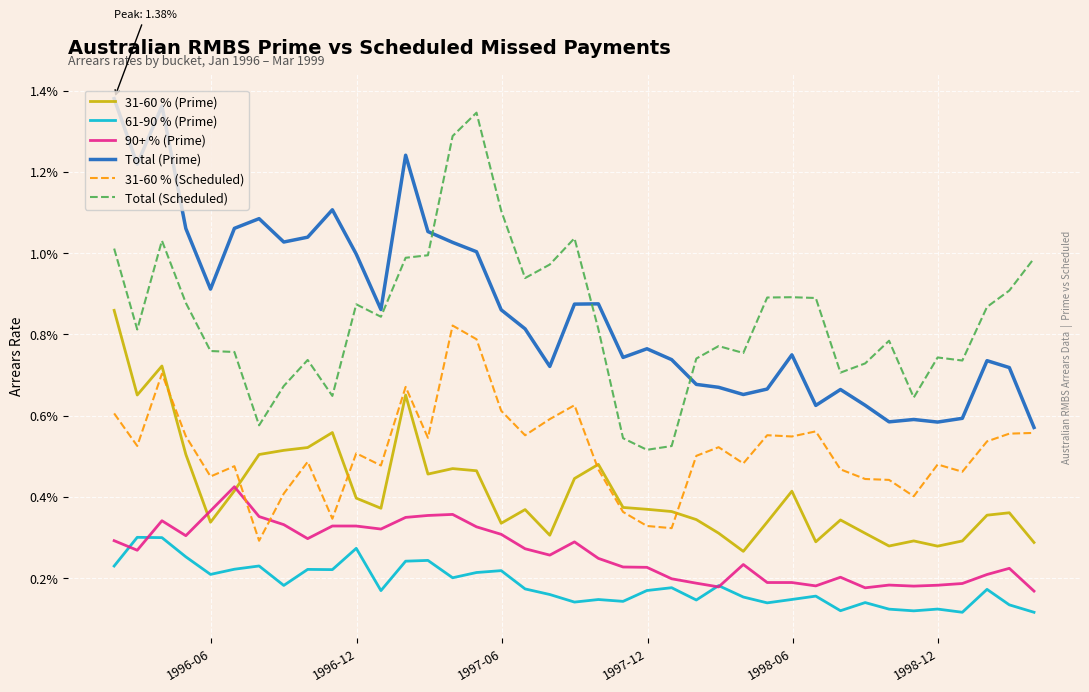

How many times do 61-90 % (Prime) and 90+ % (Prime) cross each other?

4